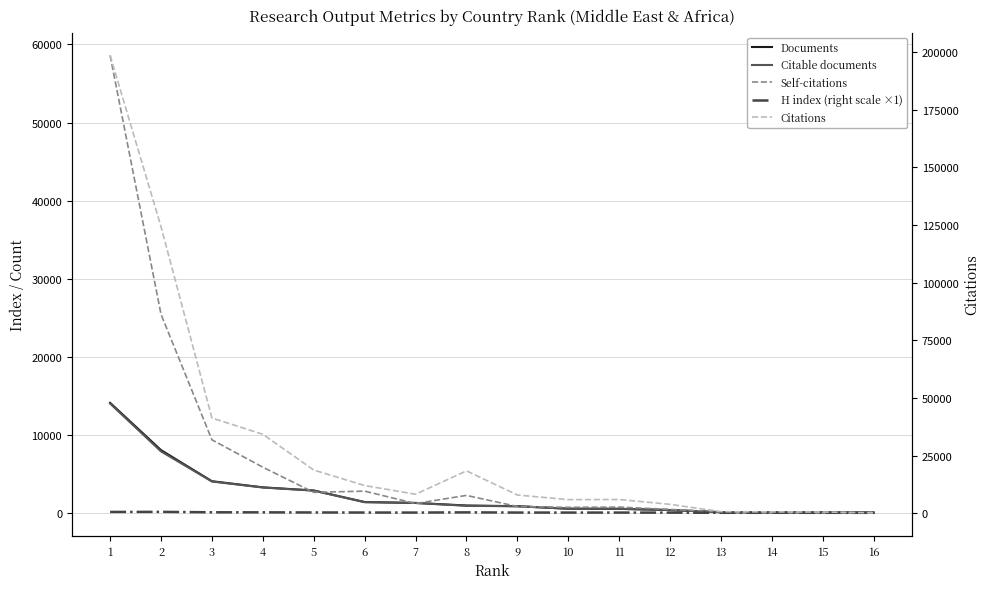

What is the sum of all Self-citations values?

111075